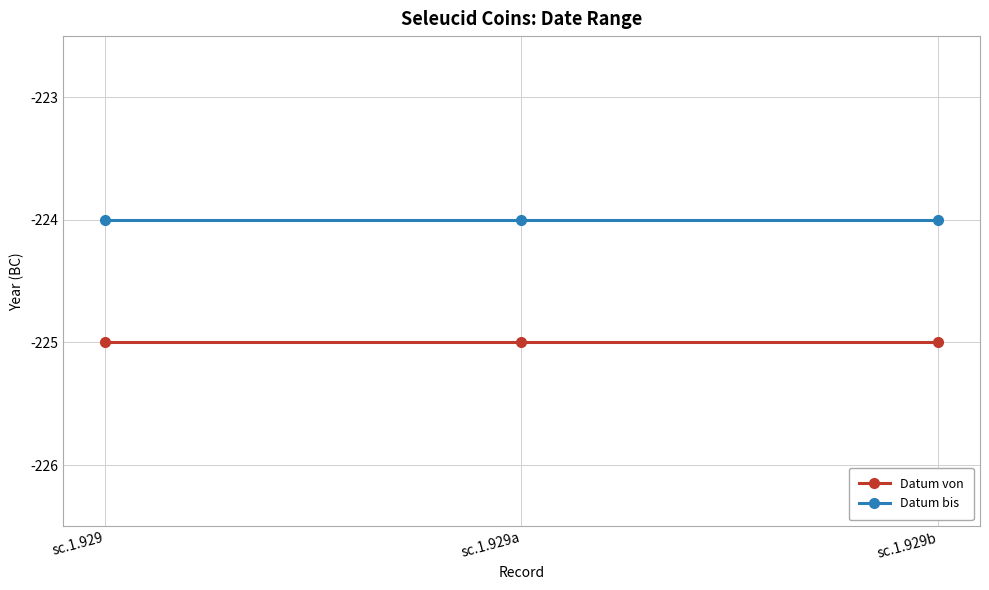

Rank the series at sc.1.929a from highest to lowest value.

Datum bis, Datum von